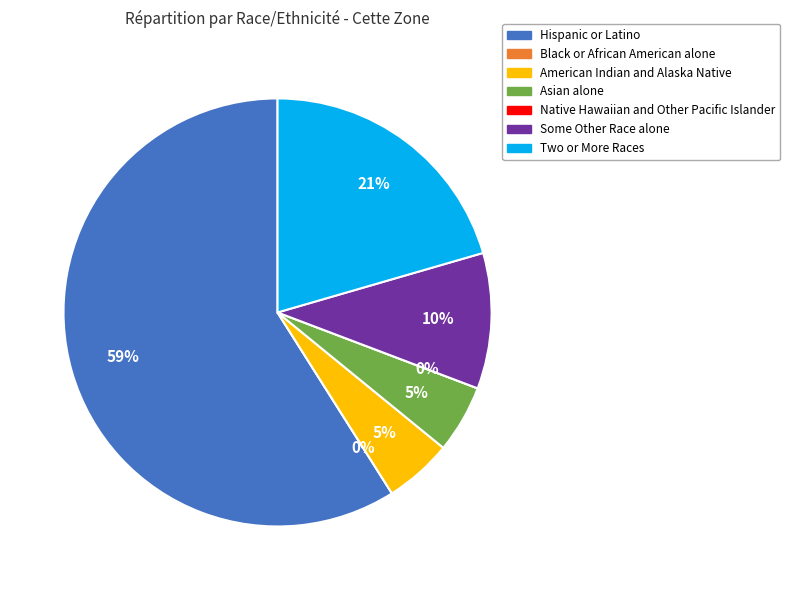

To the nearest percent, what is the average slice percentage?

14%